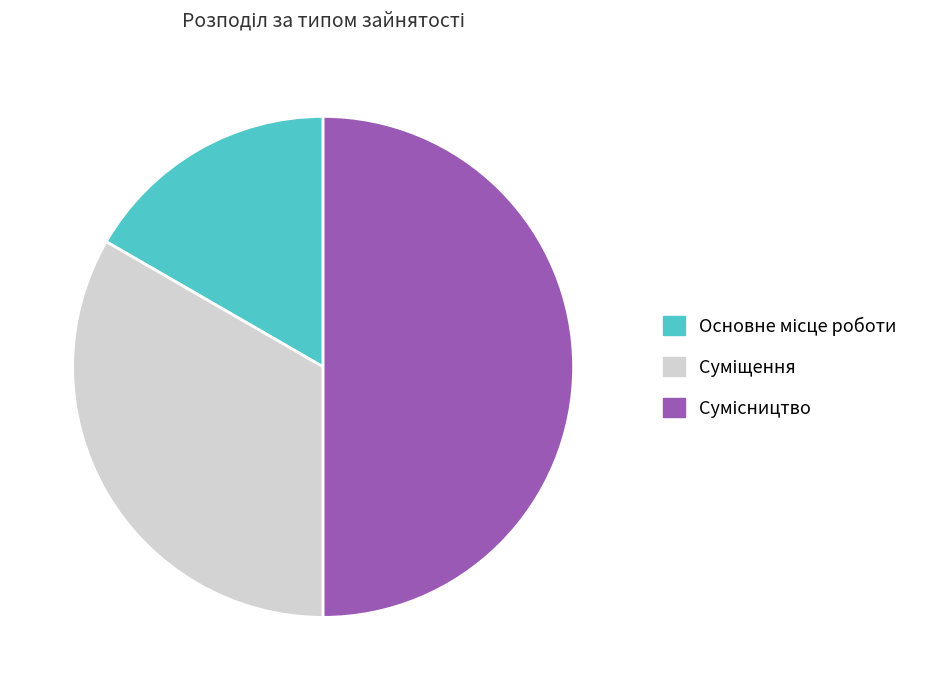

Is the sum of Сумісництво and Основне місце роботи greater than half?

Yes